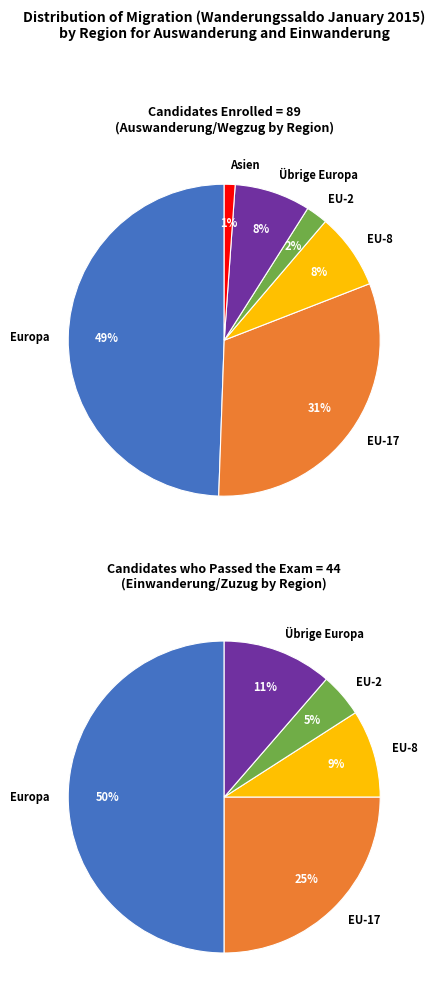

What percentage do Asien and EU-17 together represent?

32.6%